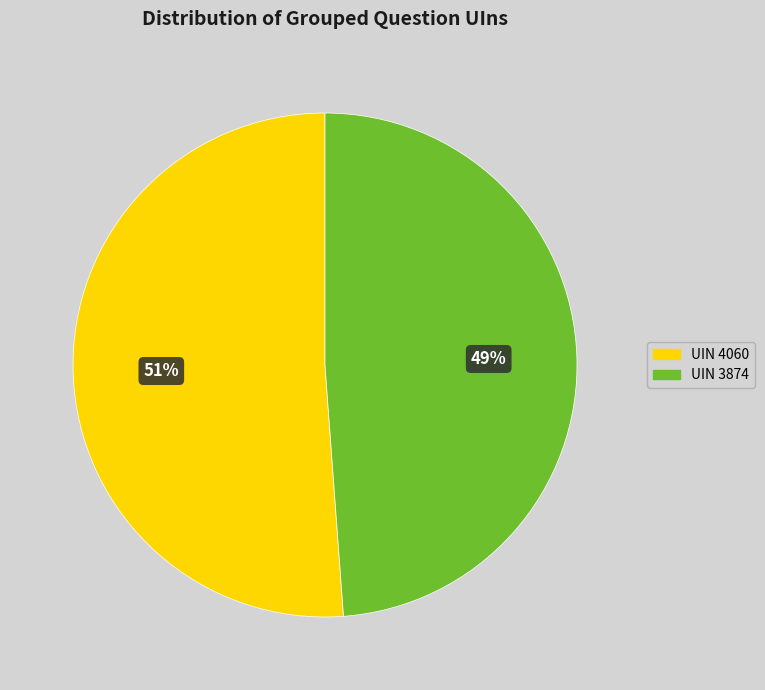

Rank the categories by value from highest to lowest.

UIN 4060, UIN 3874